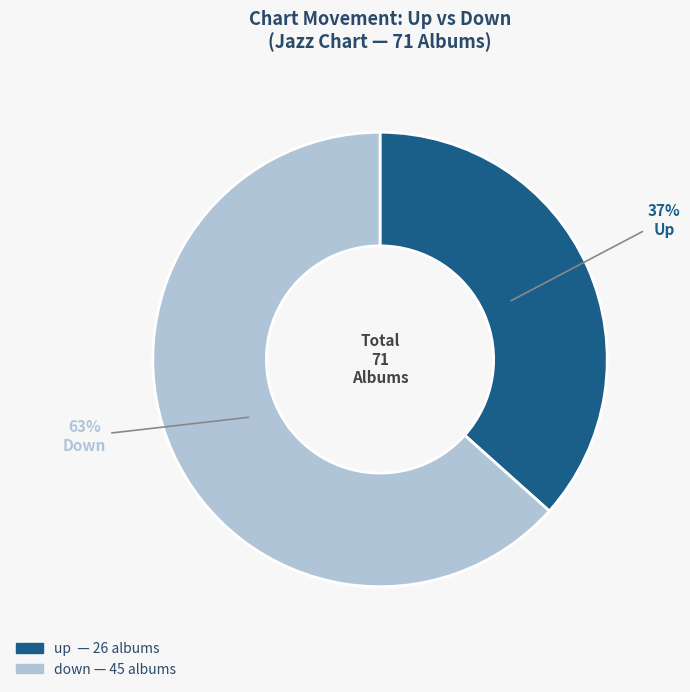

Is down the majority of the pie?

Yes